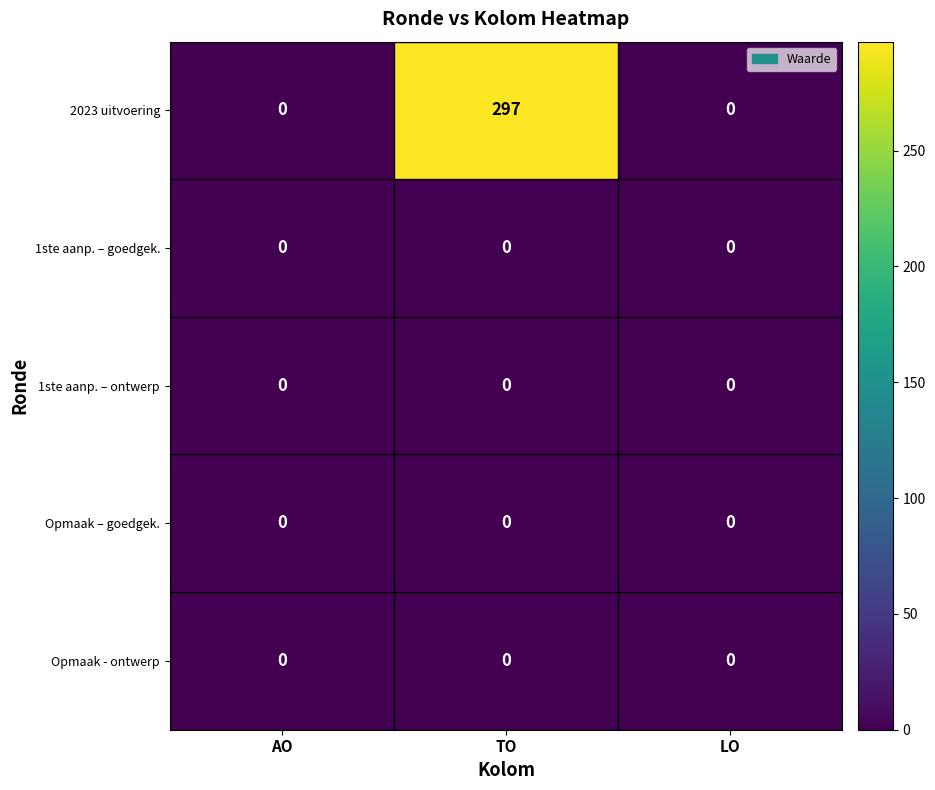

Count the number of data series in this chart.

5